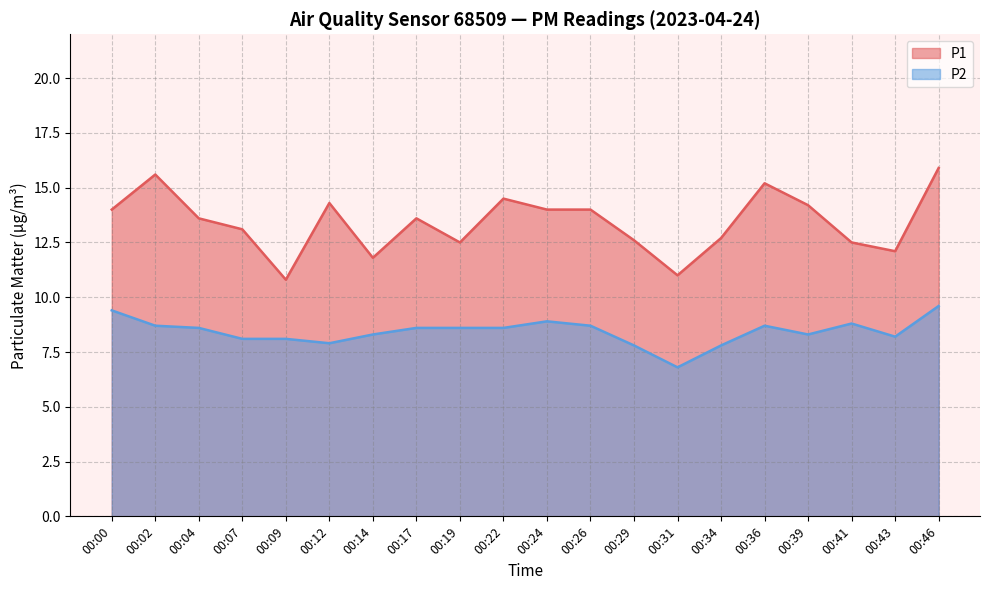

Does the chart have visible grid lines?

Yes